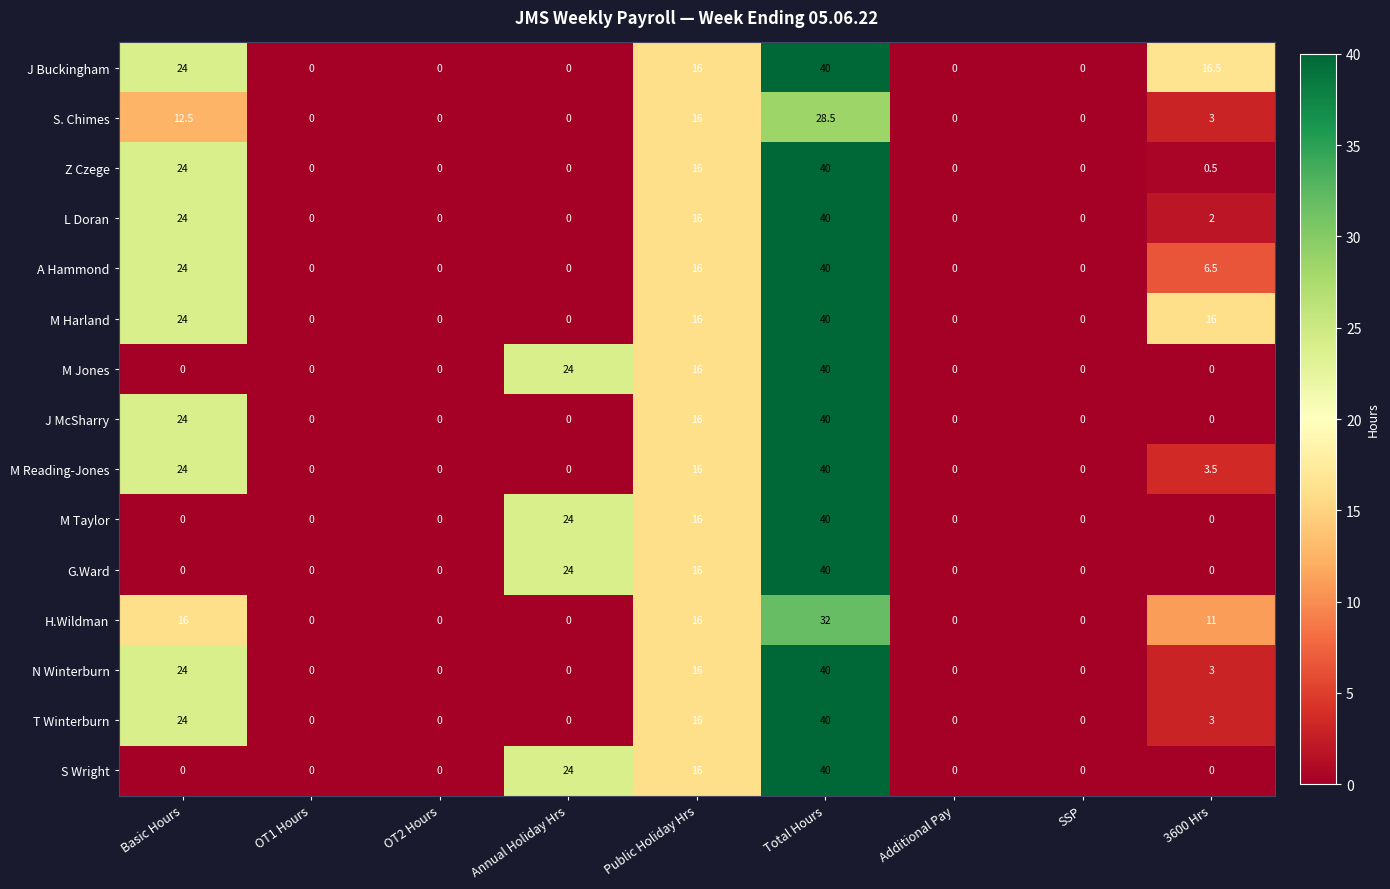

Count the M Harland values in the range 0 to 16.

7